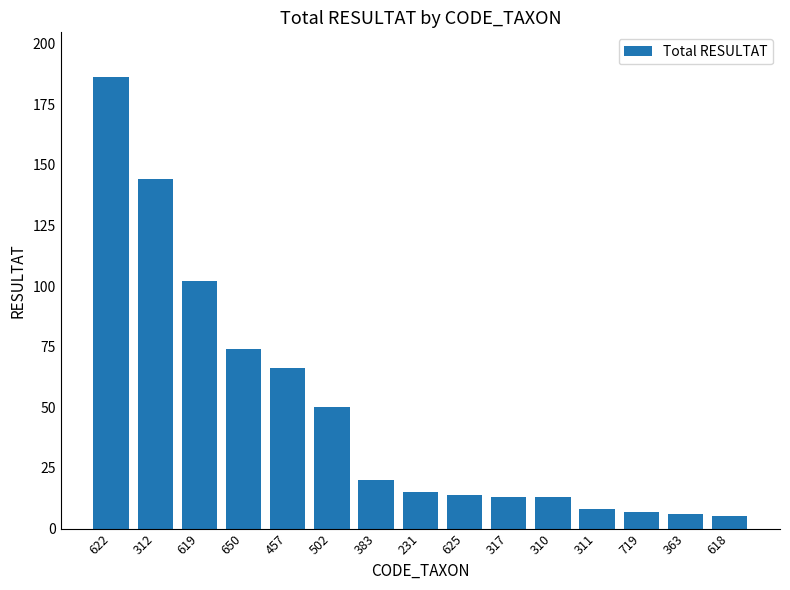

Reading right to left, list all the values displayed in this chart.

618=5	363=6	719=7	311=8	310=13	317=13	625=14	231=15	383=20	502=50	457=66	650=74	619=102	312=144	622=186